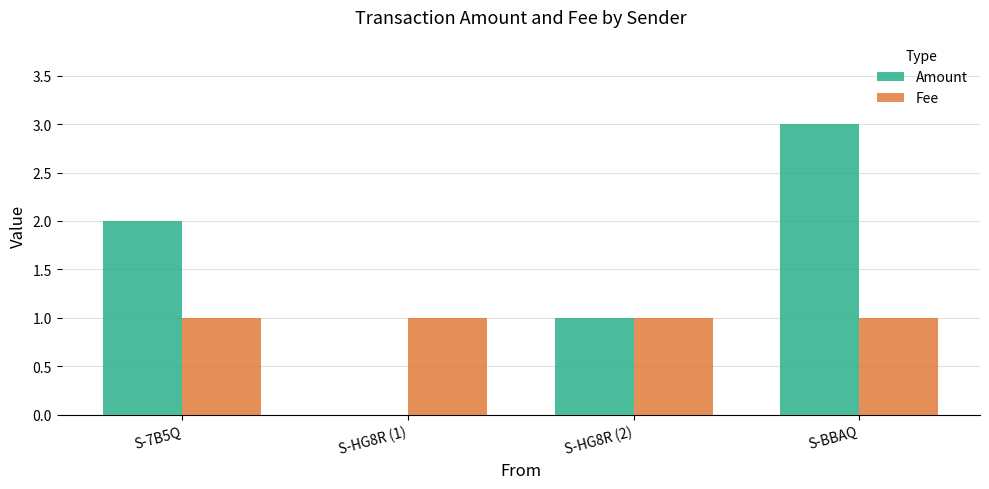

Which category has the highest value across all series?

S-BBAQ